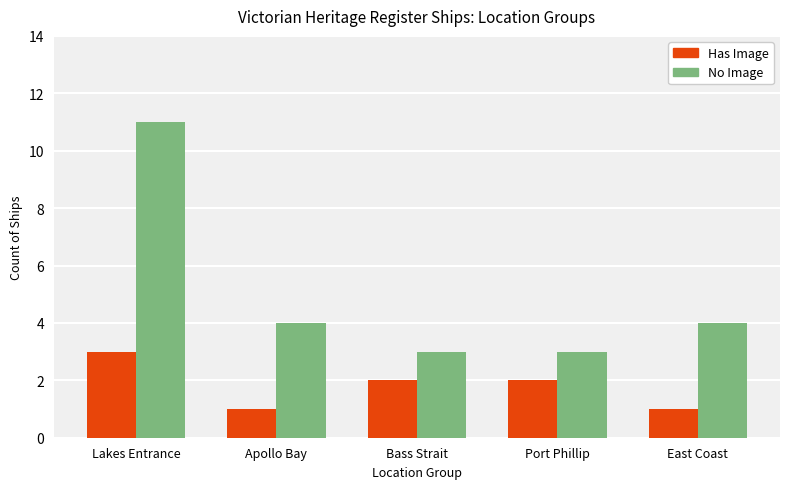

True or false: Has Image has a value of 2 at Bass Strait.

True